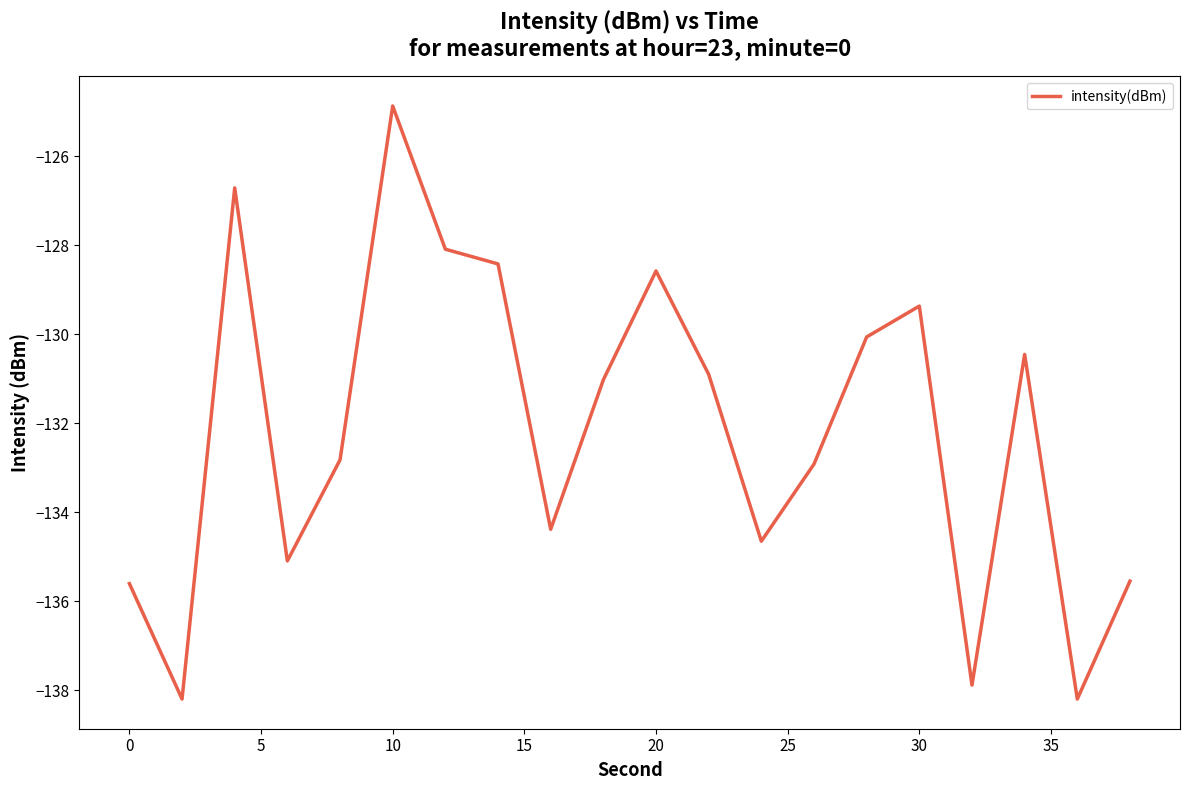

What is the smallest value displayed?

-138.2